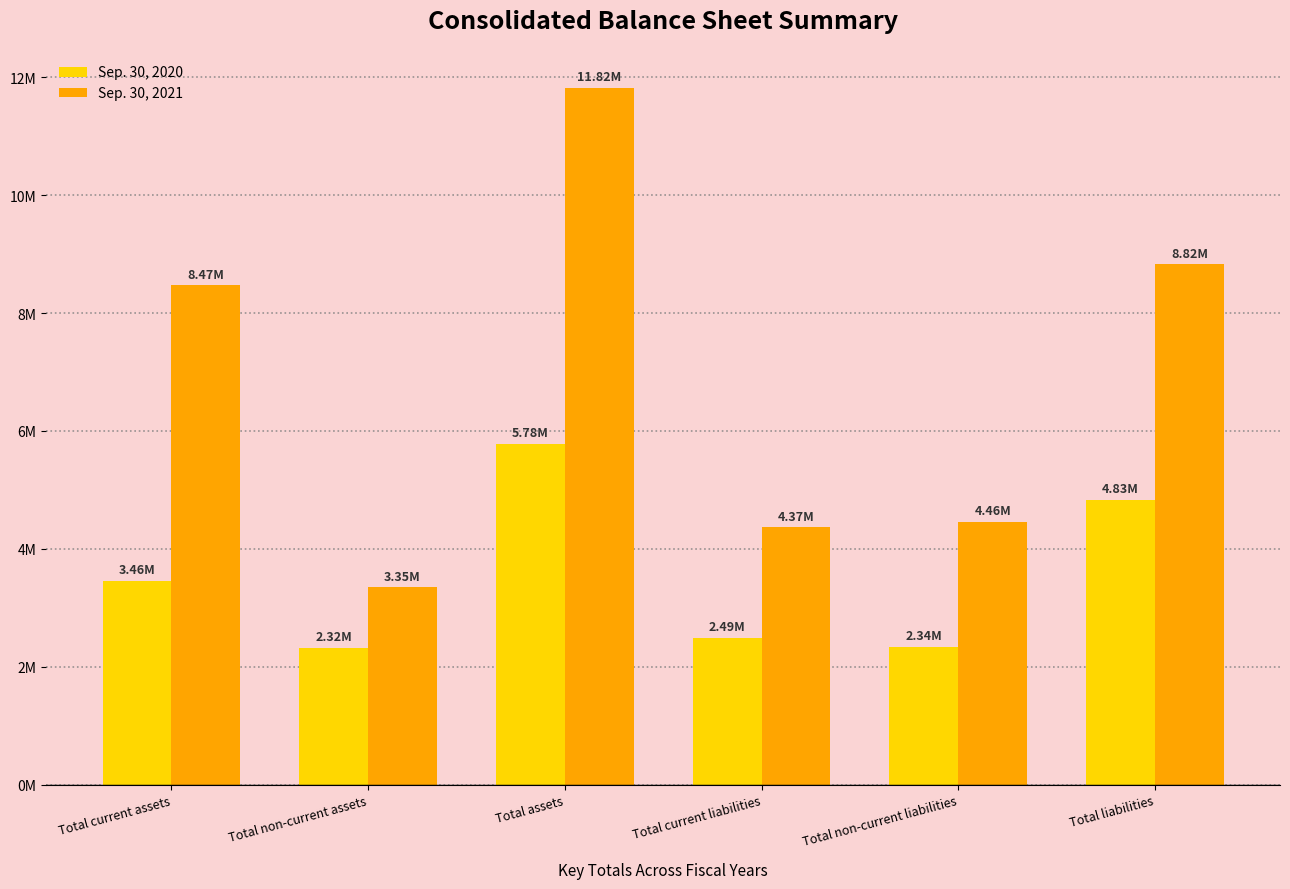

Reading left to right, extract all data points from this chart.

Sep. 30, 2020: 3456806	2322297	5779103	2491711	2338811	4830522
Sep. 30, 2021: 8469928	3348778	11818706	4365403	4457600	8823003